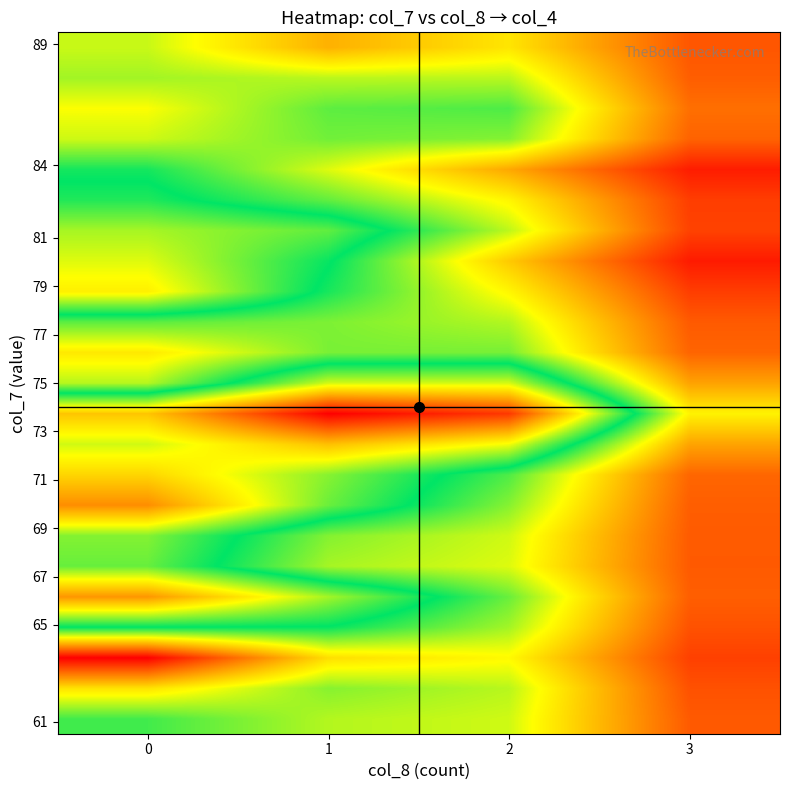

What is the spread (max minus min) of values at 2?

36.1